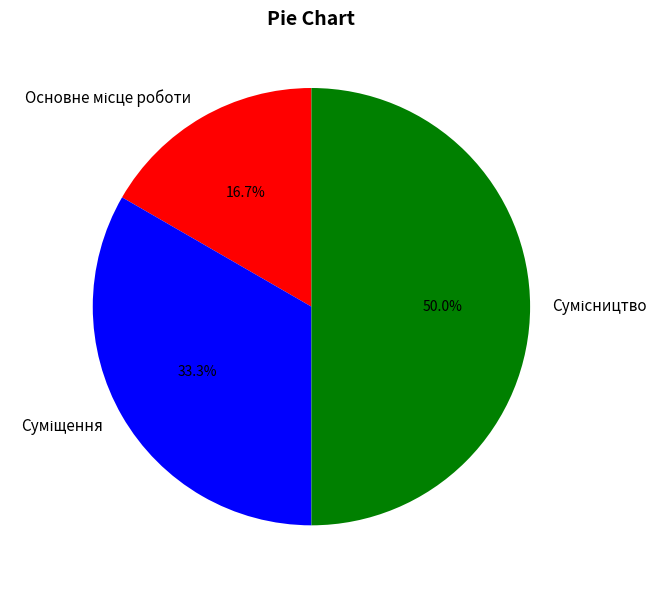

True or false: Сумісництво accounts for 50% of the total.

True